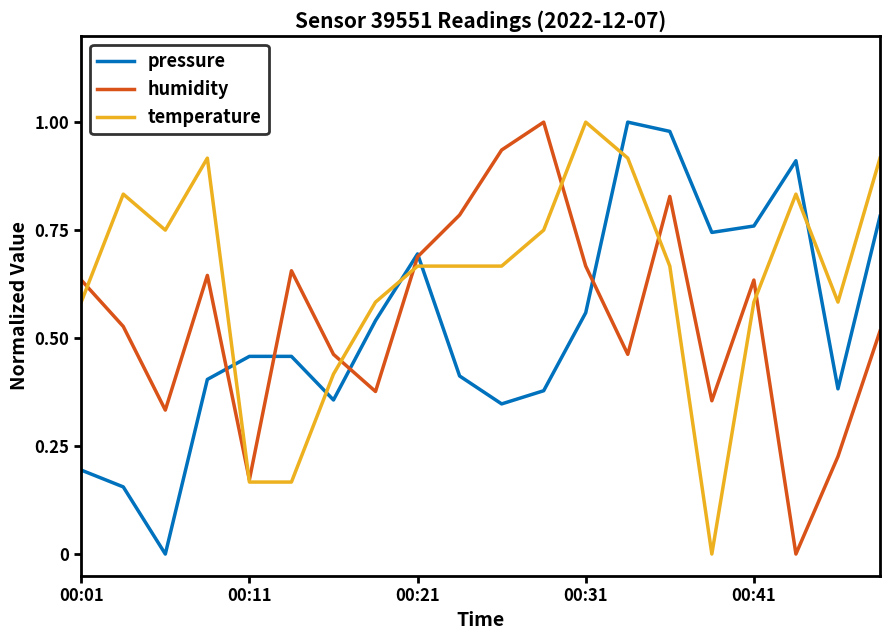

Is this an area chart (filled region under the line)?

No